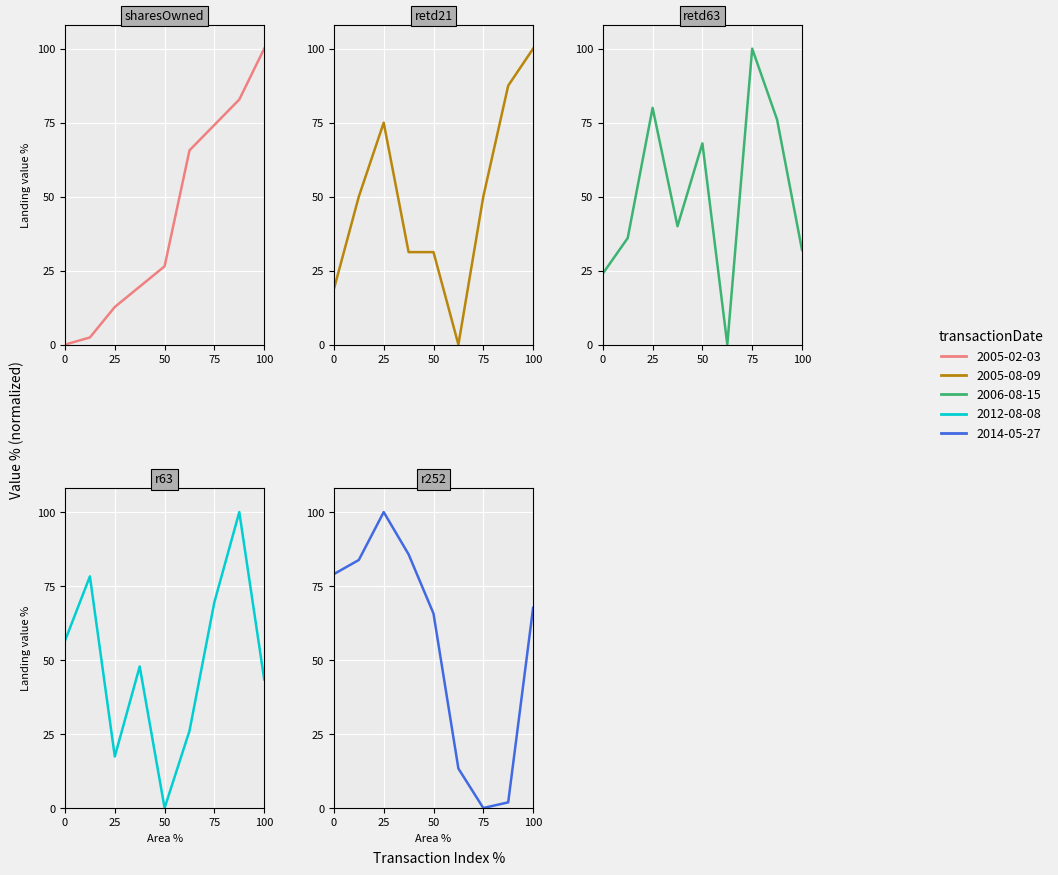

How many values in r63 are above zero?

8